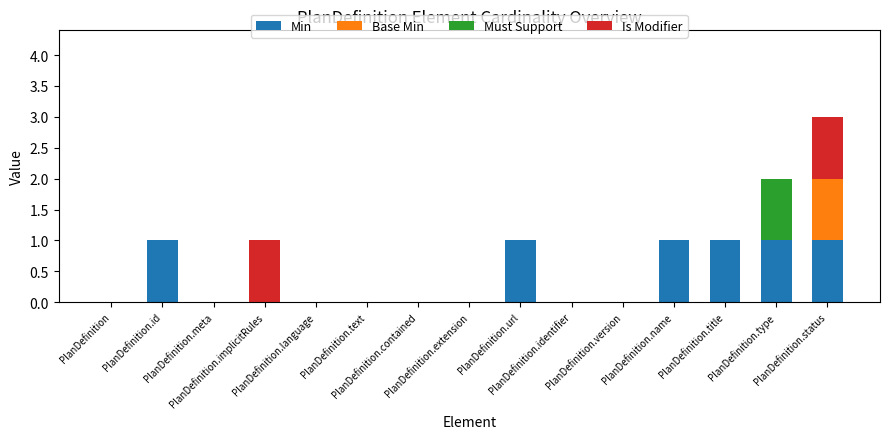

Which has a higher value, PlanDefinition or PlanDefinition.extension?

PlanDefinition